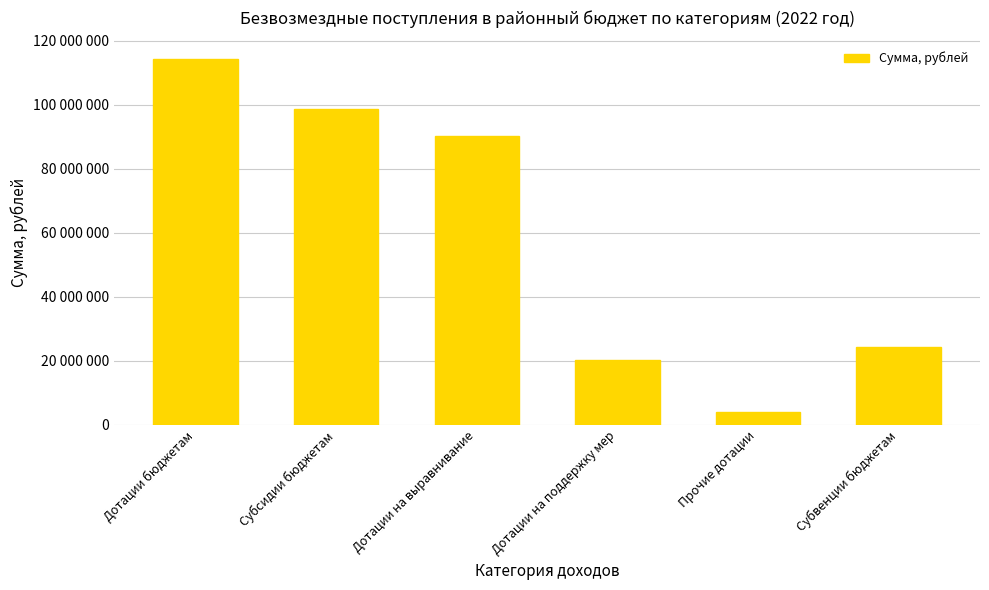

How many series are shown in this chart?

1